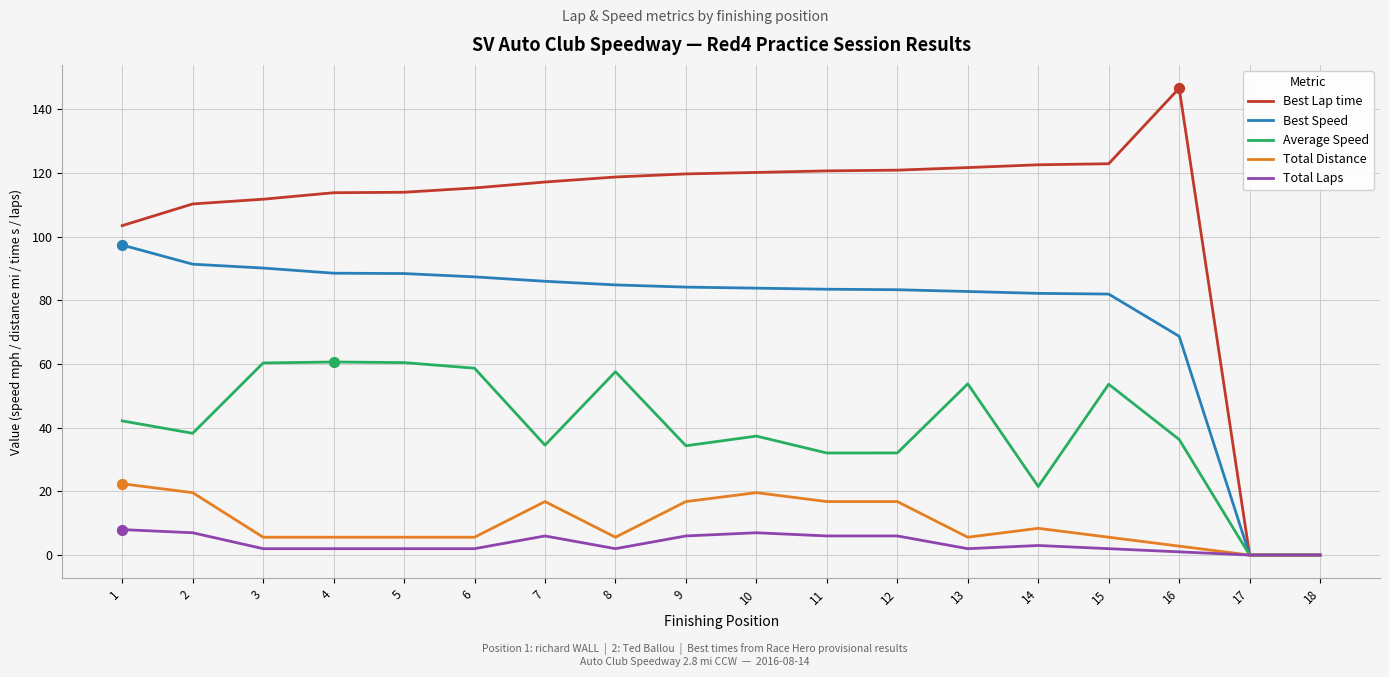

At how many categories does at least one series exceed 141?

1